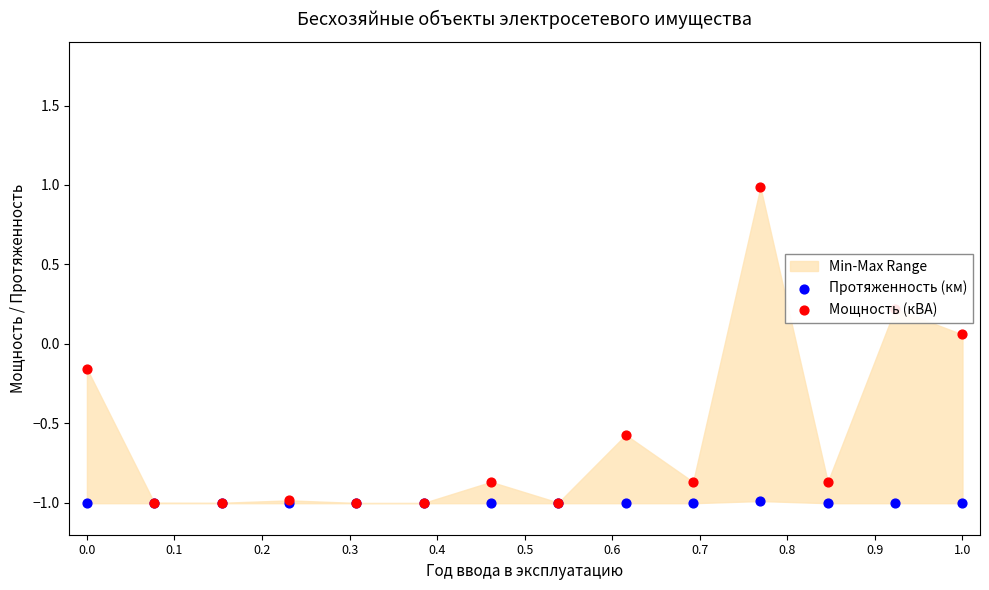

Which series reaches the minimum Y coordinate?

Протяженность (км)